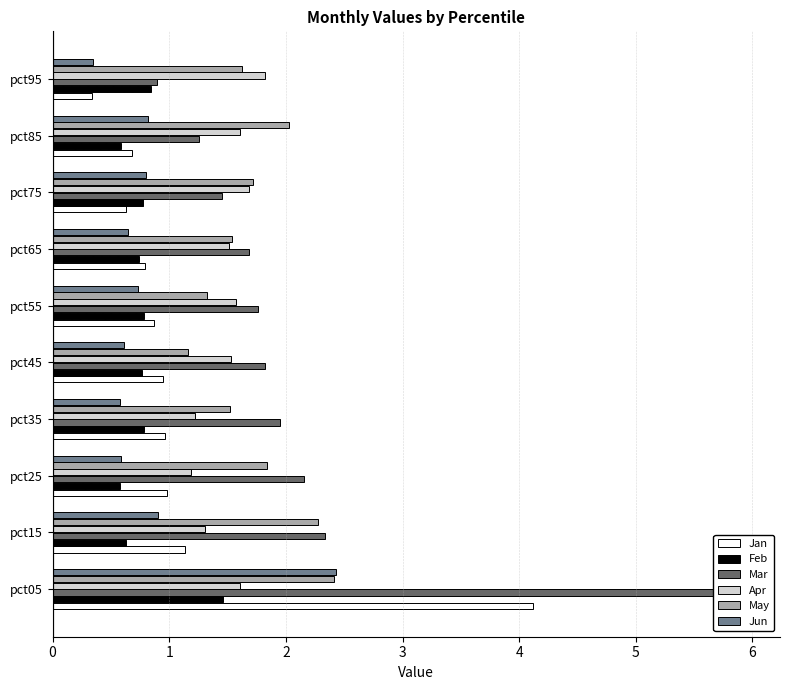

Which series has the largest total across all categories?

Mar